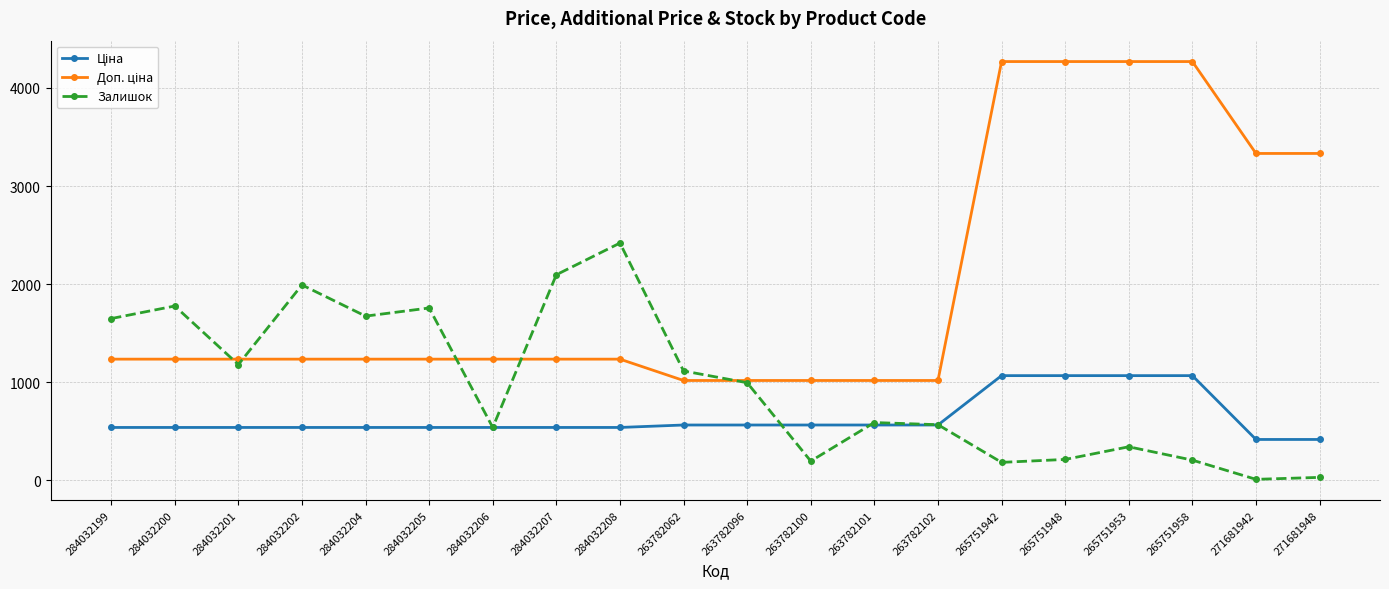

At how many categories does at least one series exceed 1538?

13